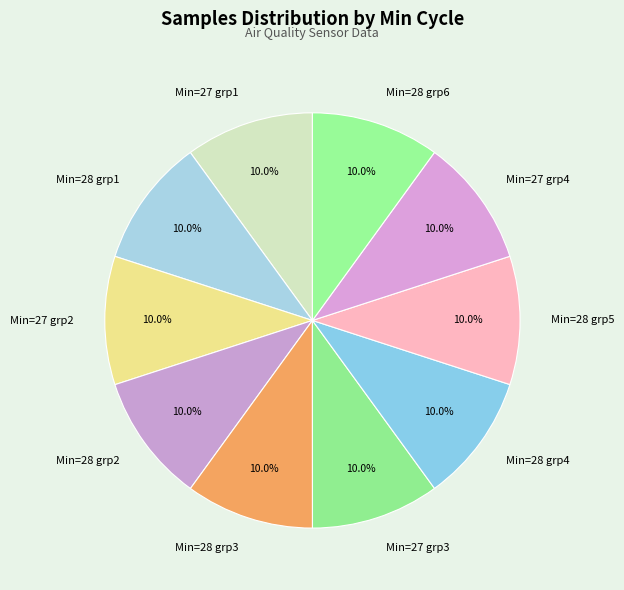

To the nearest percent, what is the average slice percentage?

10%